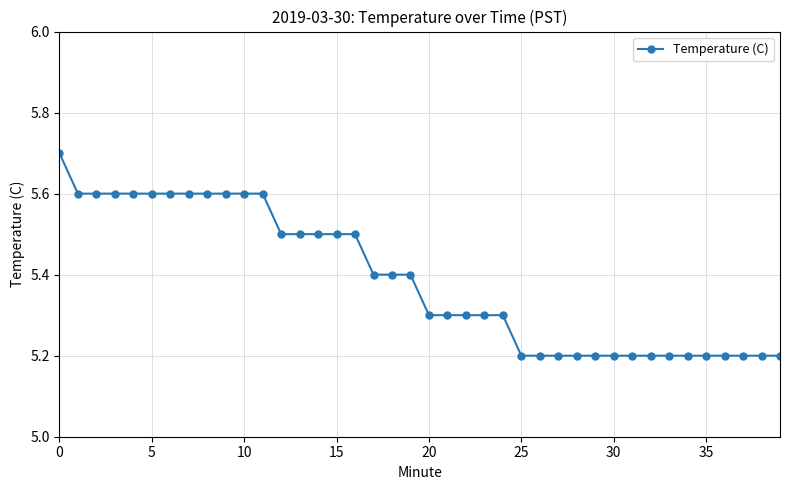

What is the value of the 32nd point from the left?

5.2